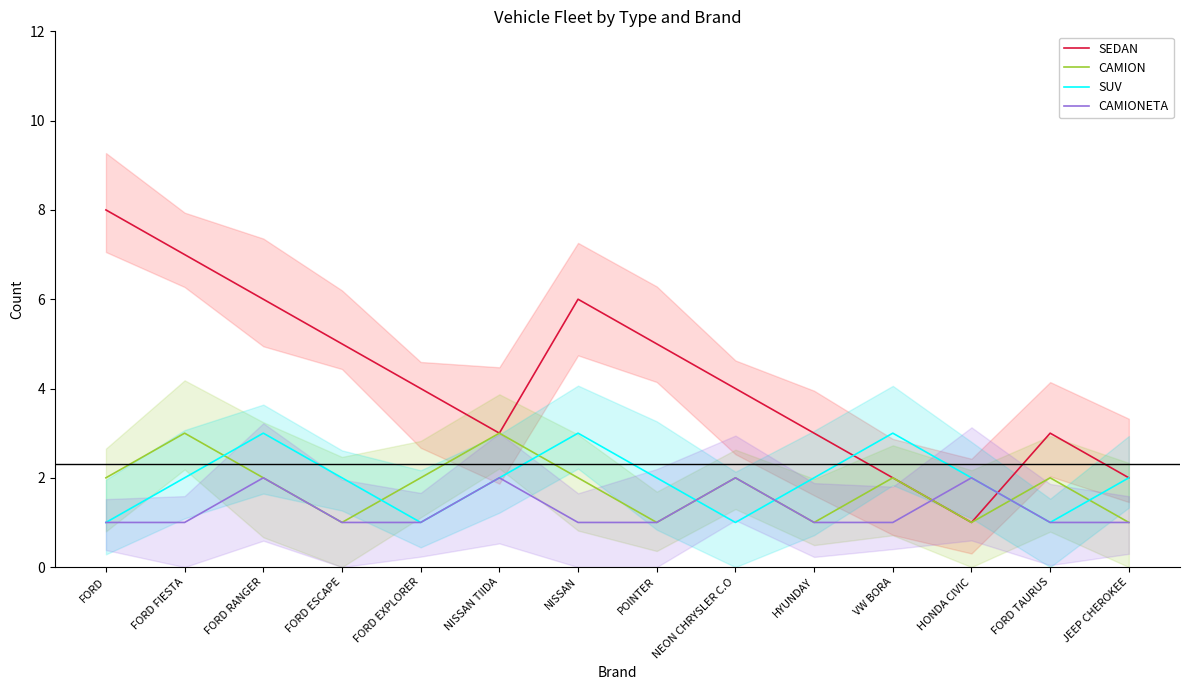

How many interior local valleys does the SUV series have?

3